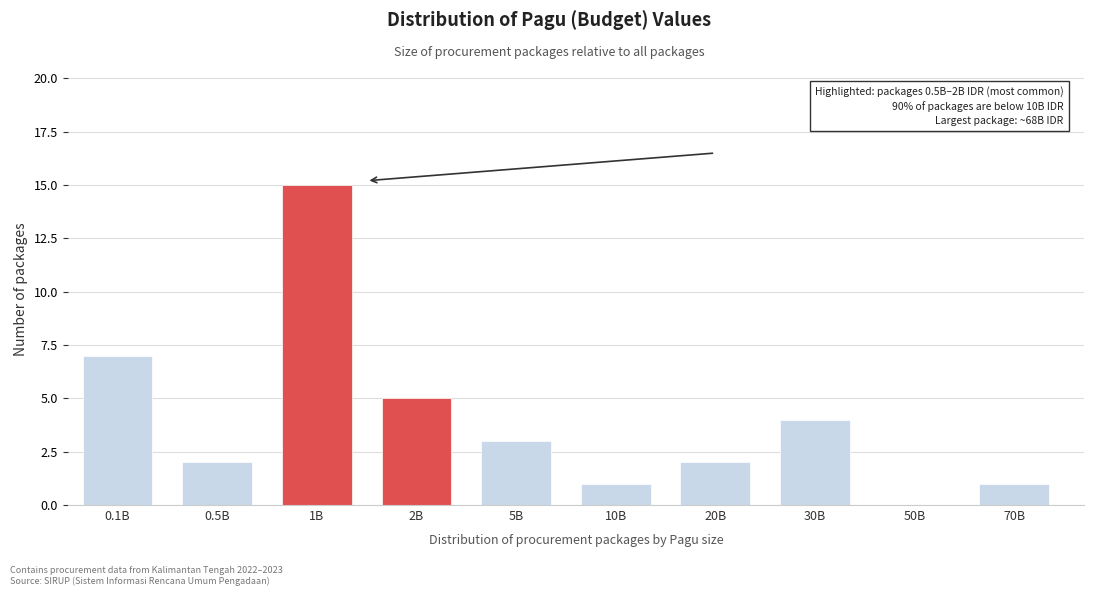

Reading left to right, transcribe all the data shown in this chart.

0.1B=7	0.5B=2	1B=15	2B=5	5B=3	10B=1	20B=2	30B=4	50B=0	70B=1